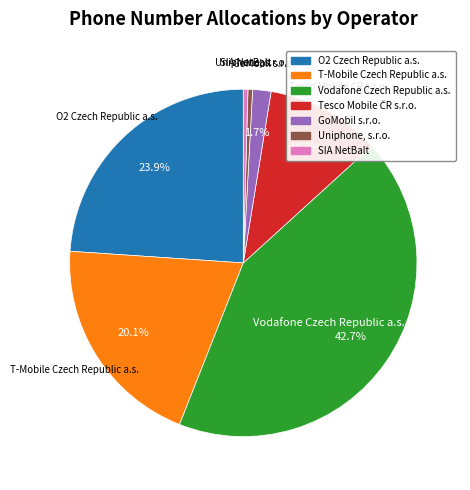

The Vodafone Czech Republic a.s. slice represents 43% of the pie. True or false?

True